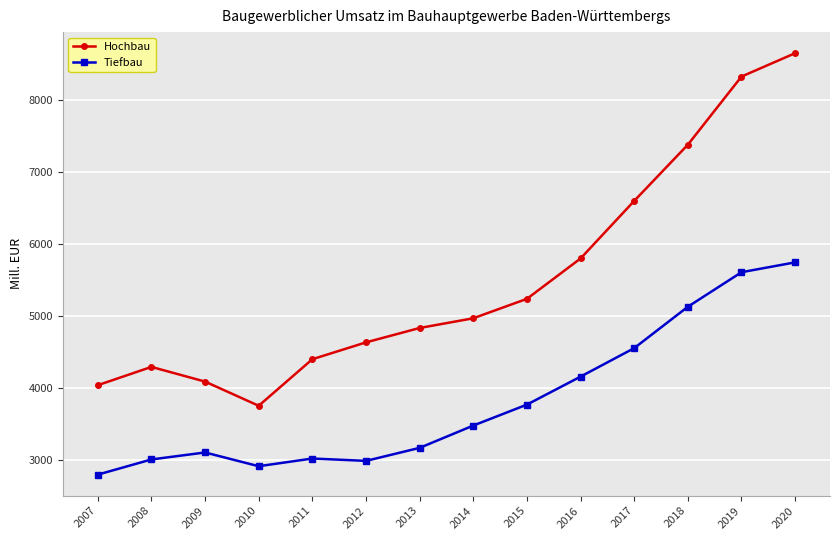

What value does the Hochbau series have at 2014, to the nearest 100?

5000